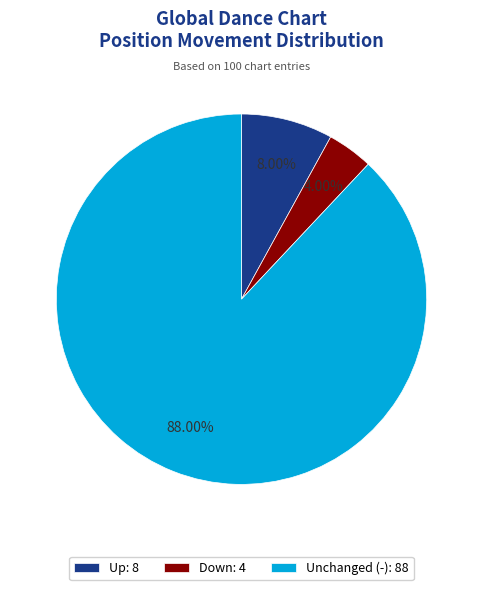

Does Up: 8 account for over 50% of the chart?

No